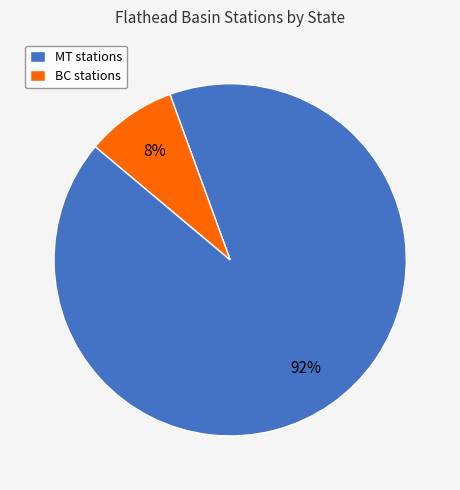

To the nearest percent, what is the average slice percentage?

50%